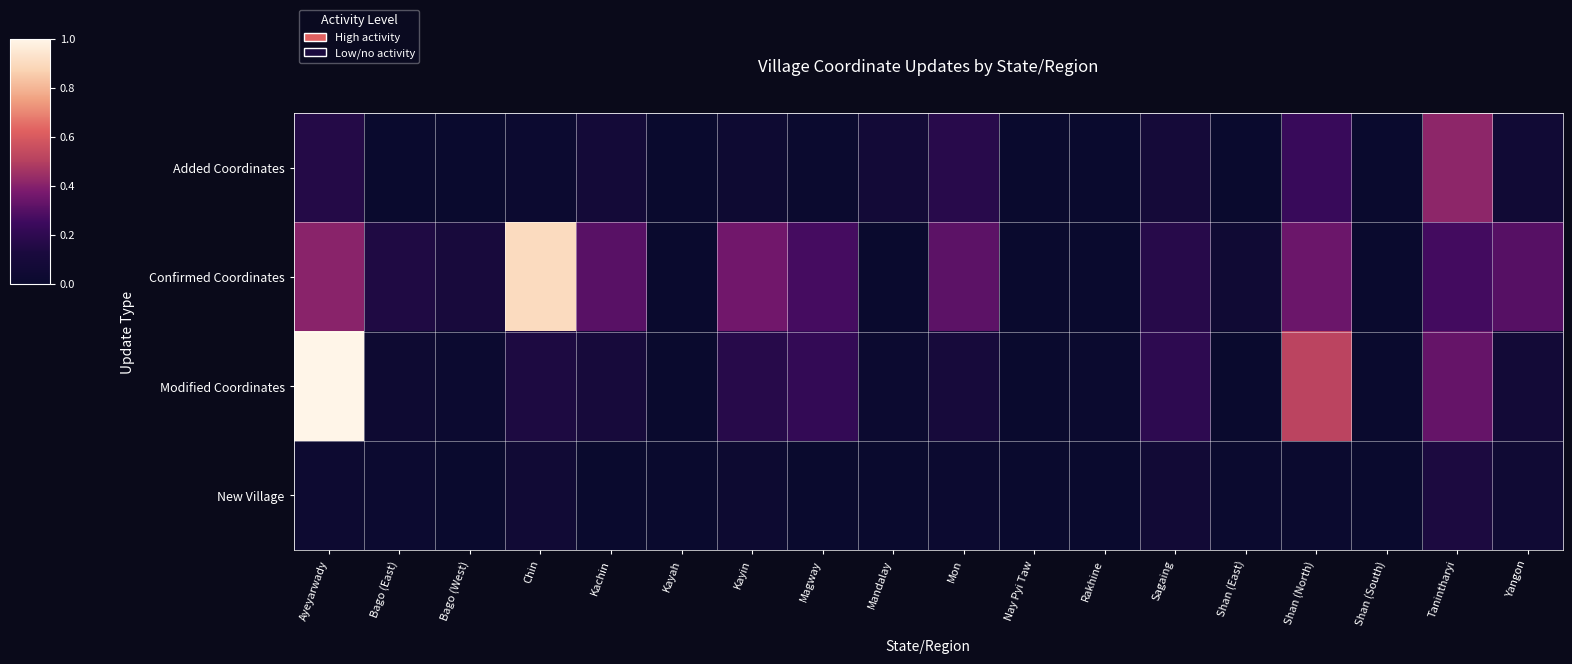

Which series changed the most between Kayah and Nay Pyi Taw?

Added Coordinates